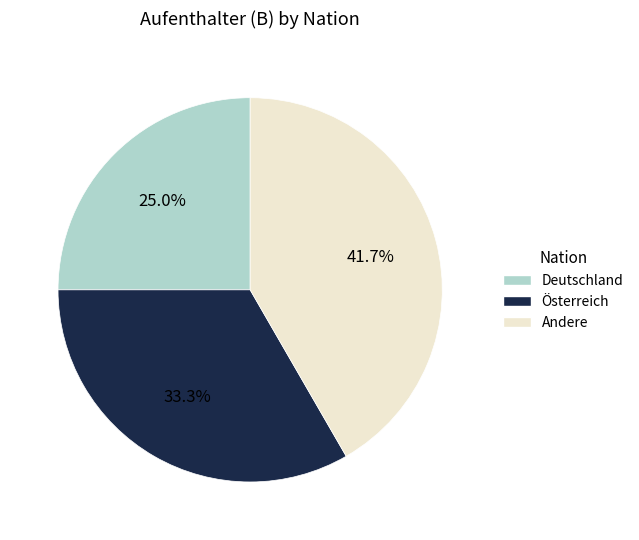

Does any single category account for the majority?

No